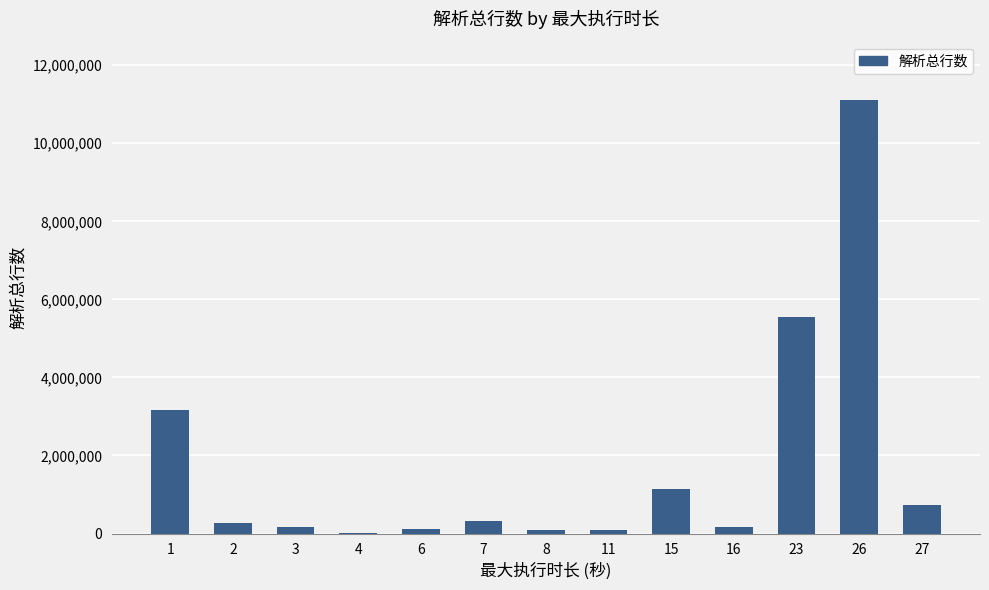

Is it true that the value at 15 is 1150531?

True